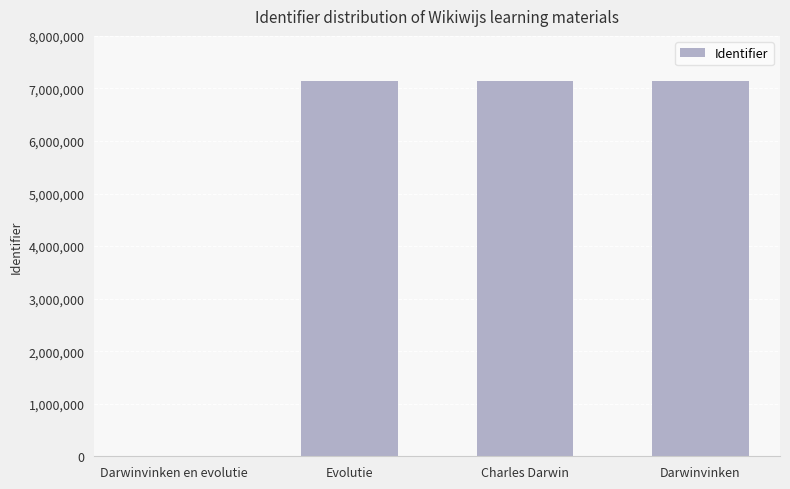

The chart shows a value of 12280074 at Darwinvinken. True or false?

False